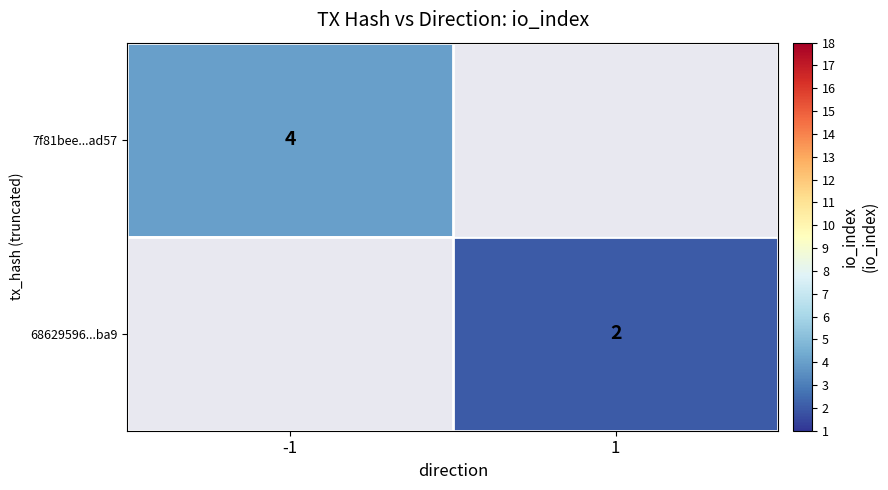

Is it true that 68629596...ba9 equals 3 at 1?

False